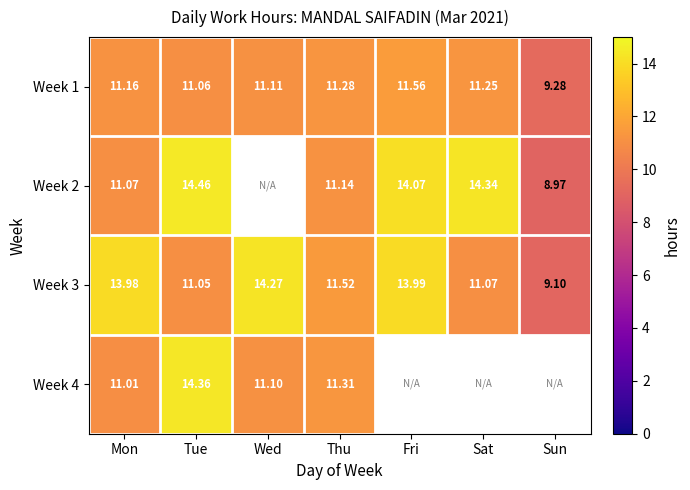

Is the value of Week 2 at Fri greater than the value of Week 3 at Sat?

Yes